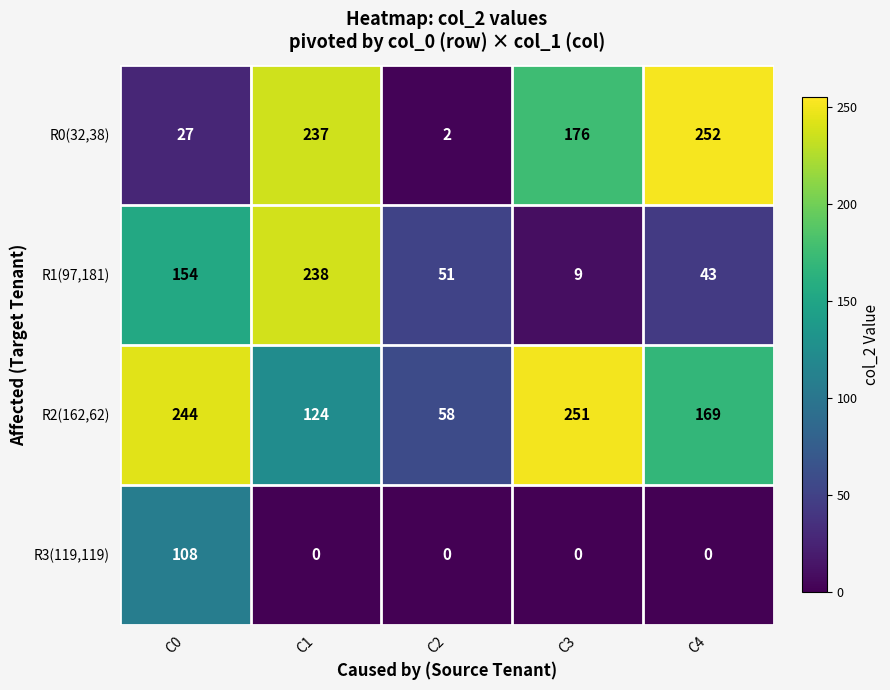

Which category has the highest value across all series?

C4